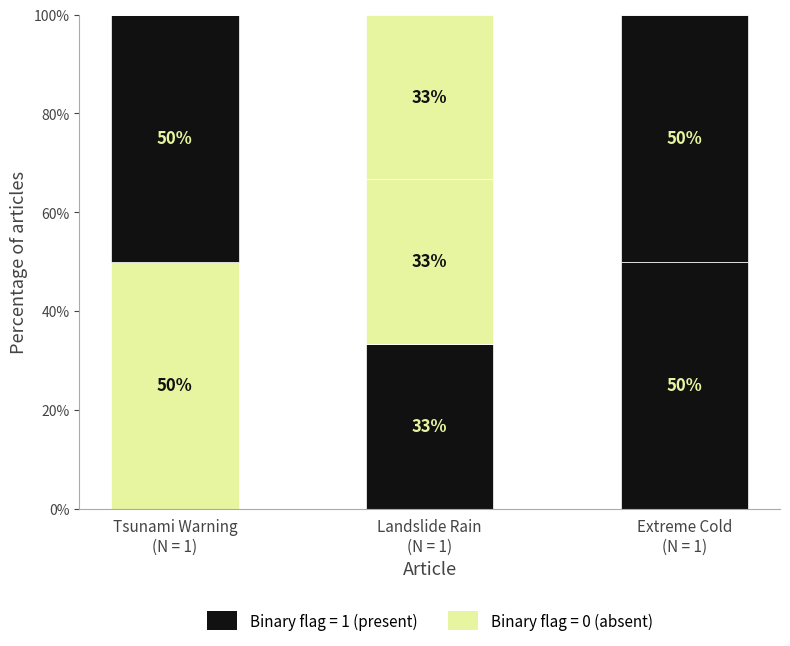

Count the number of categories in the chart.

3